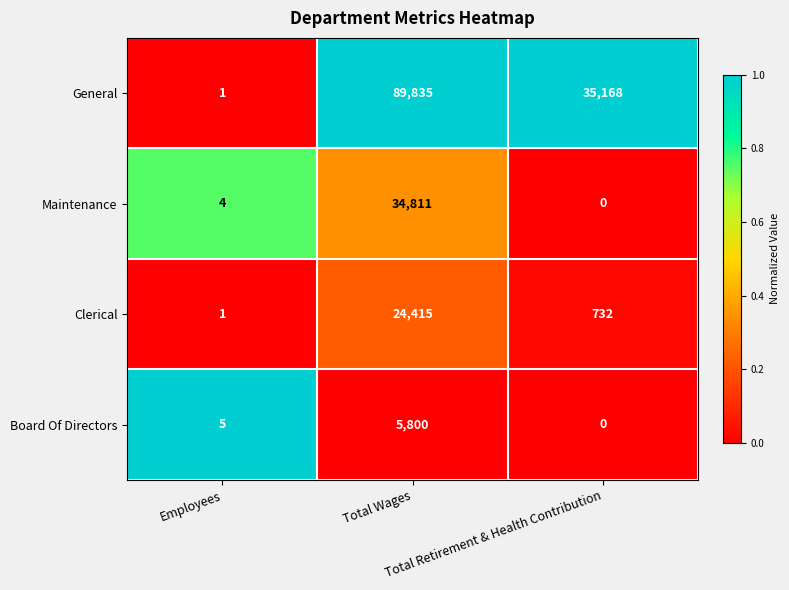

How many General values are between 1 and 89835?

3